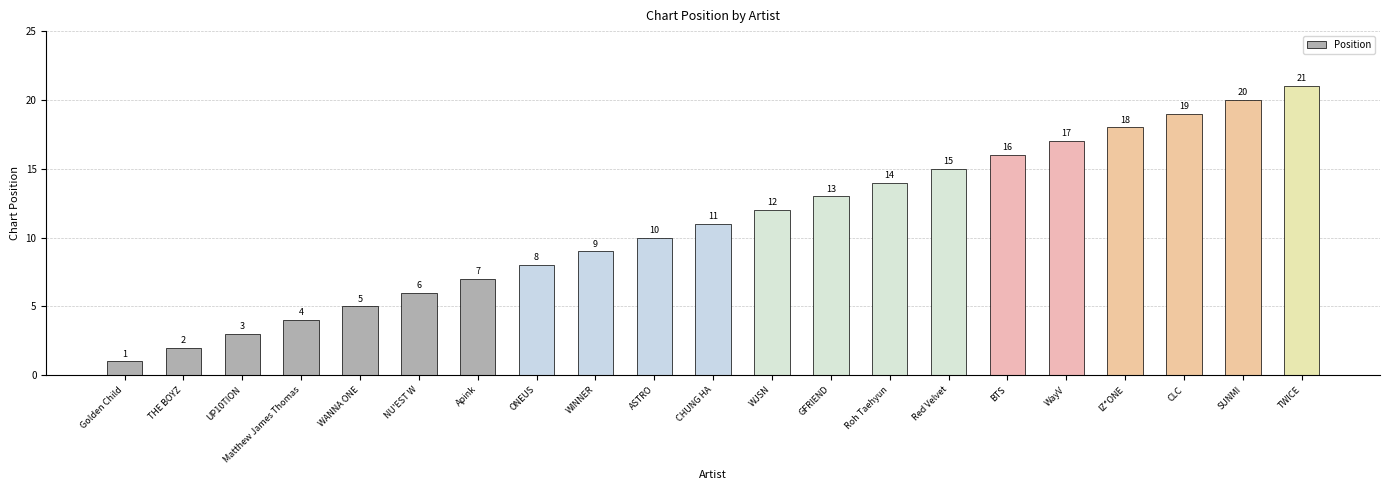

True or false: the data shows 21 at TWICE.

True